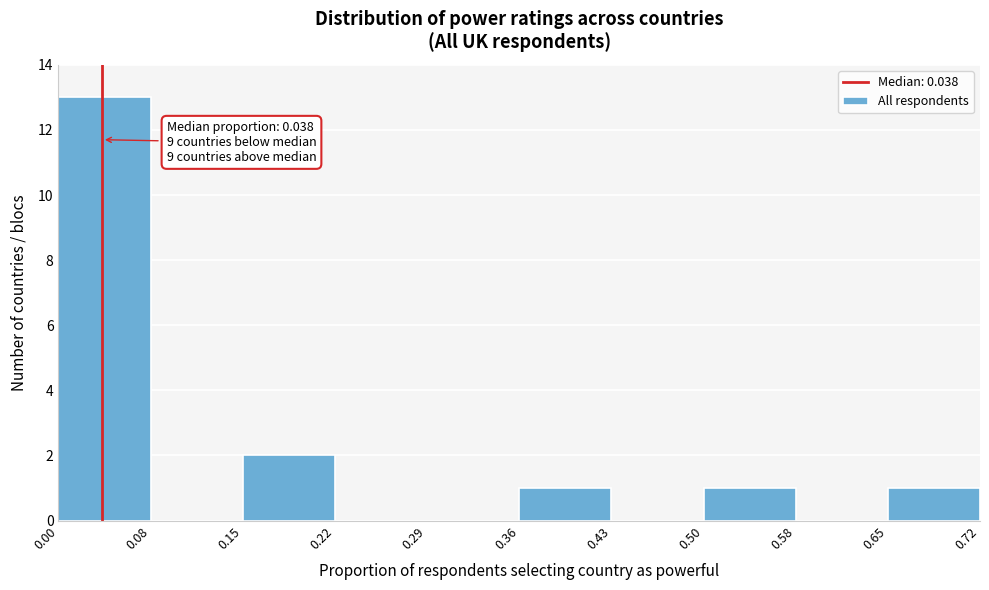

Which range on the x-axis has the tallest bar?

0.00 to 0.08